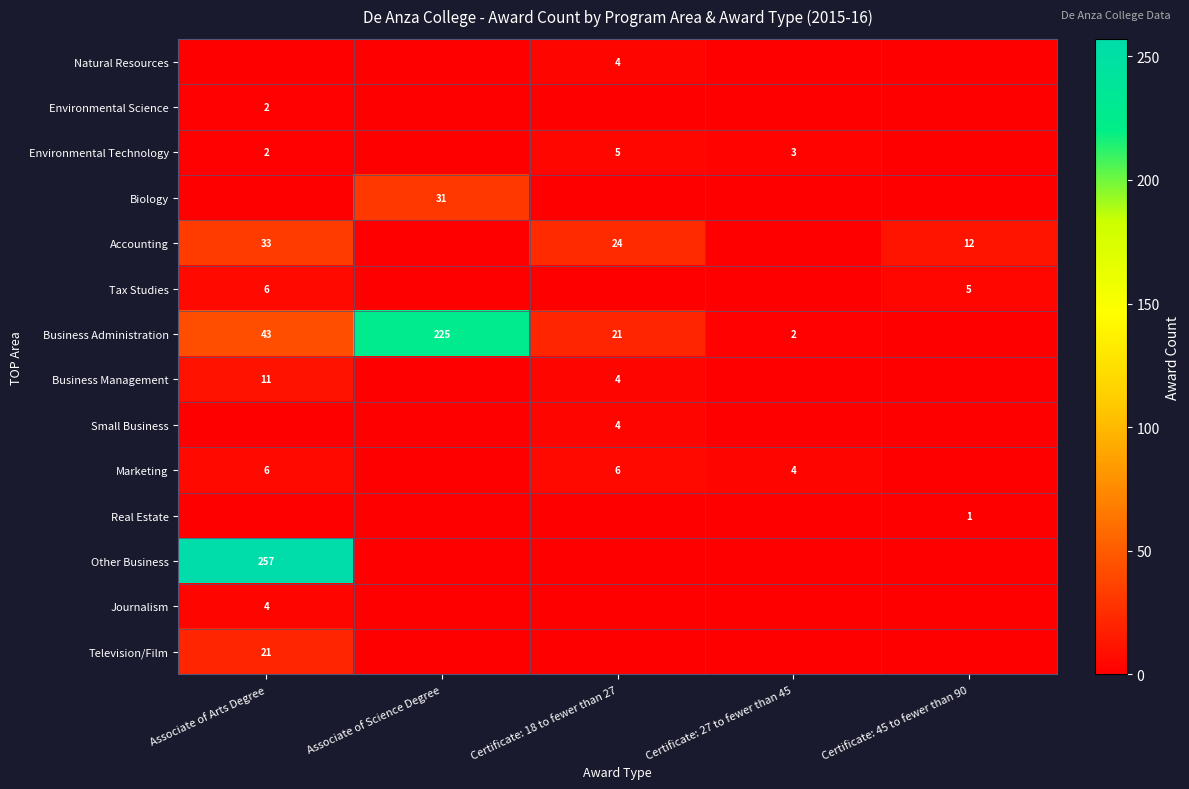

Is it true that Business Management equals 4 at Certificate: 18 to fewer than 27?

True